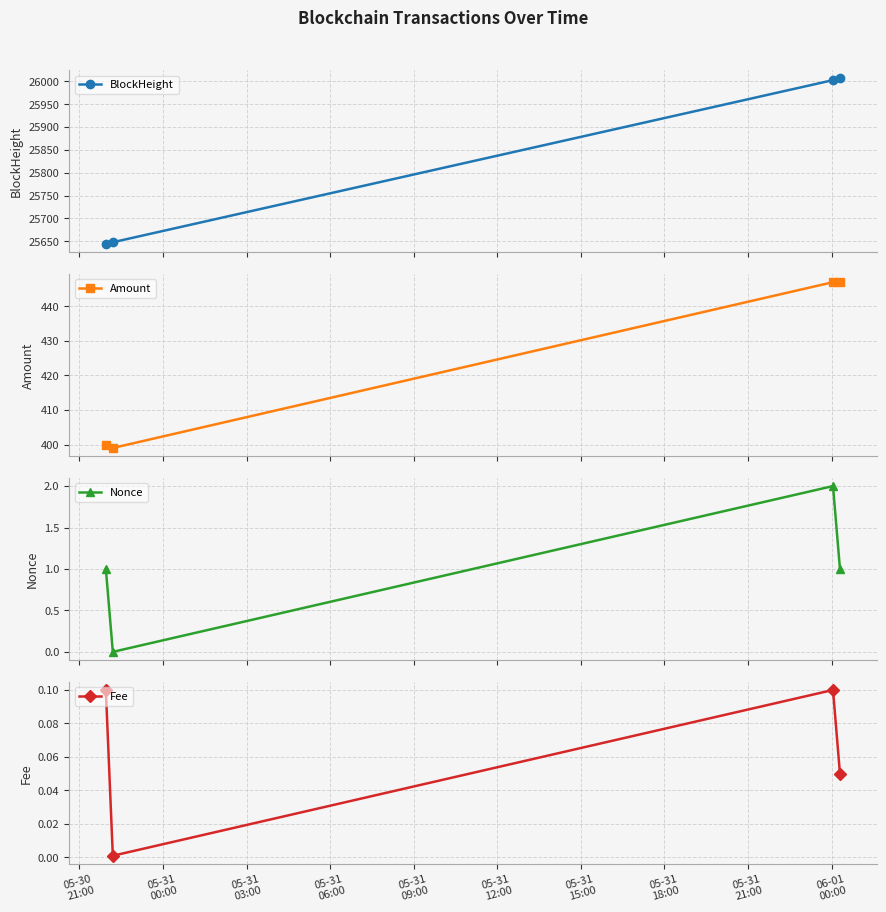

What is the value of the BlockHeight point at the 3rd from the left?

26003